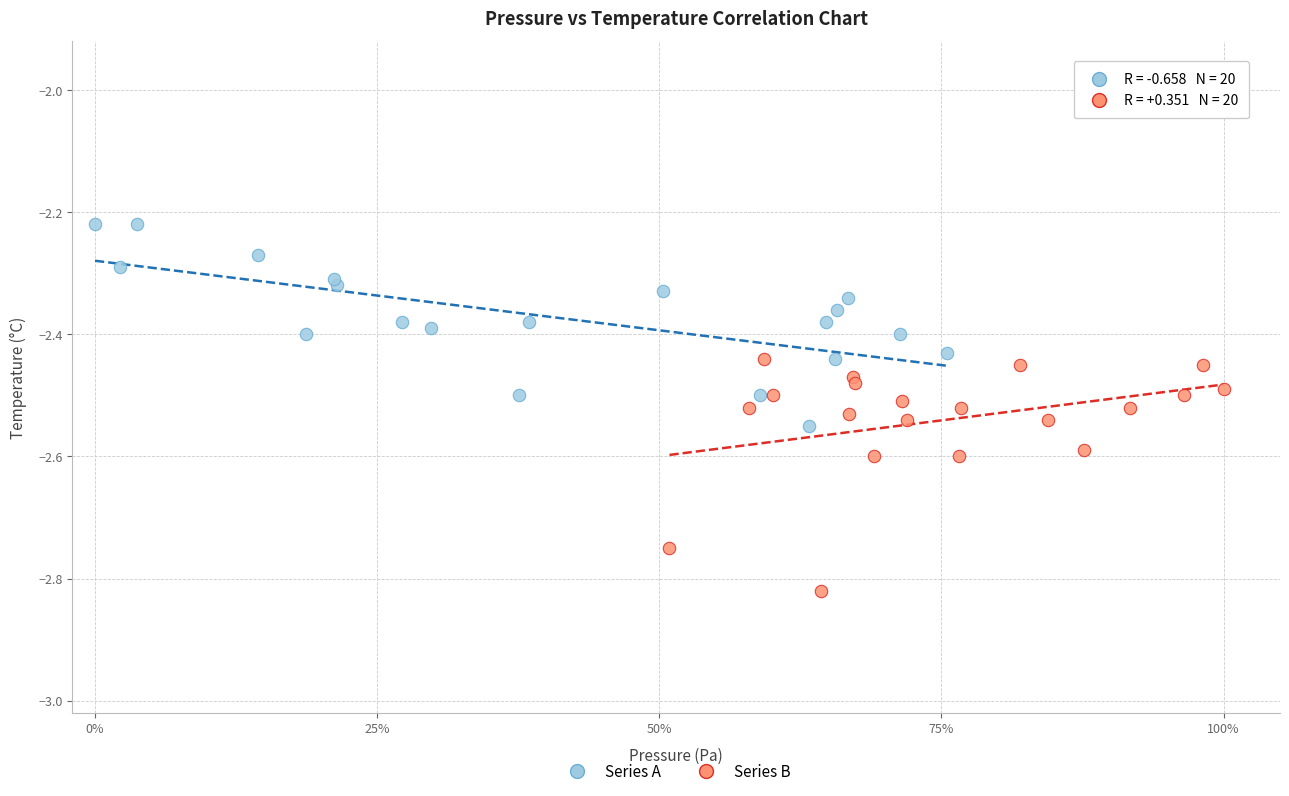

Which series has the largest Y range (max minus min)?

Series B